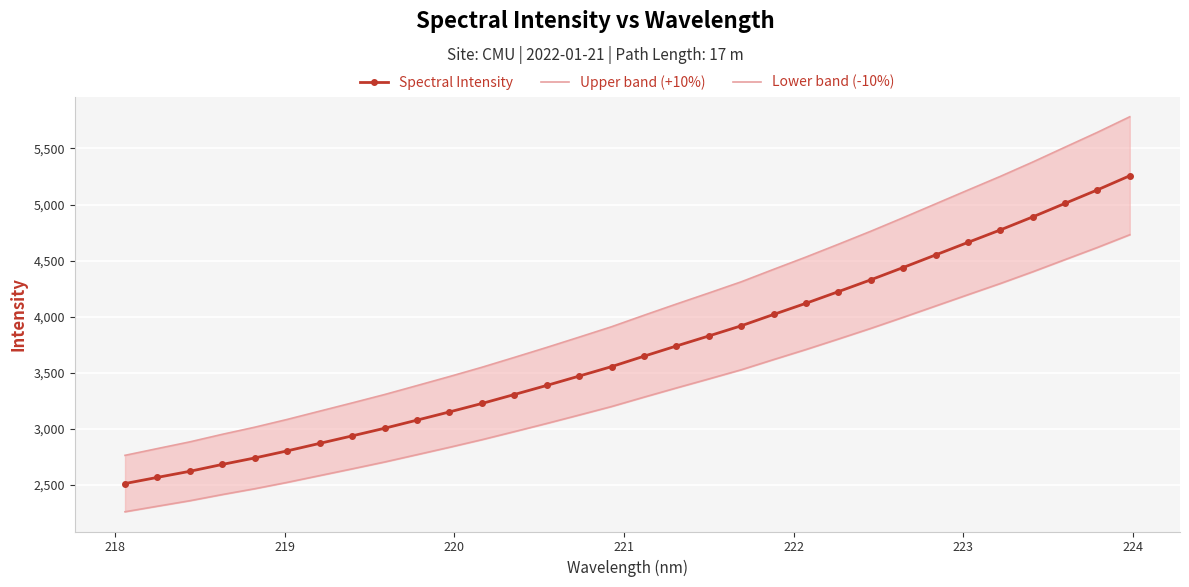

What is the maximum value for Spectral Intensity?

5257.1